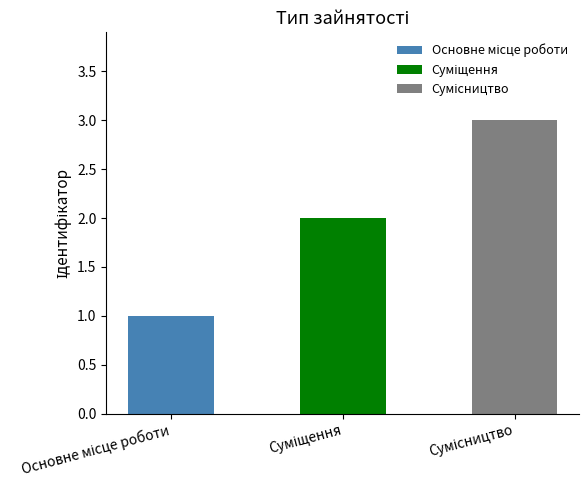

What is the maximum value shown in the chart?

3